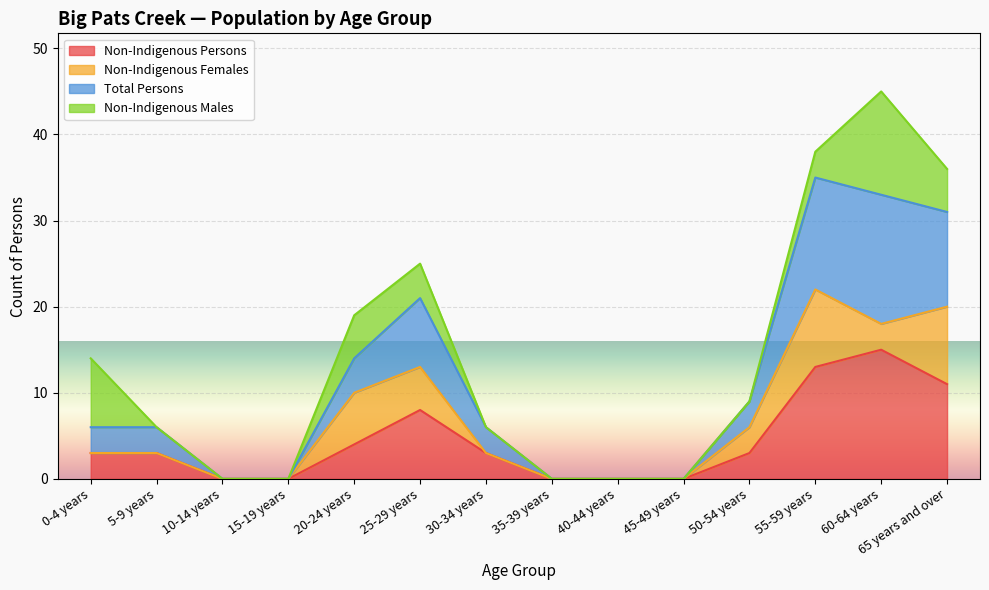

How many values in Non-Indigenous Persons are above zero?

9